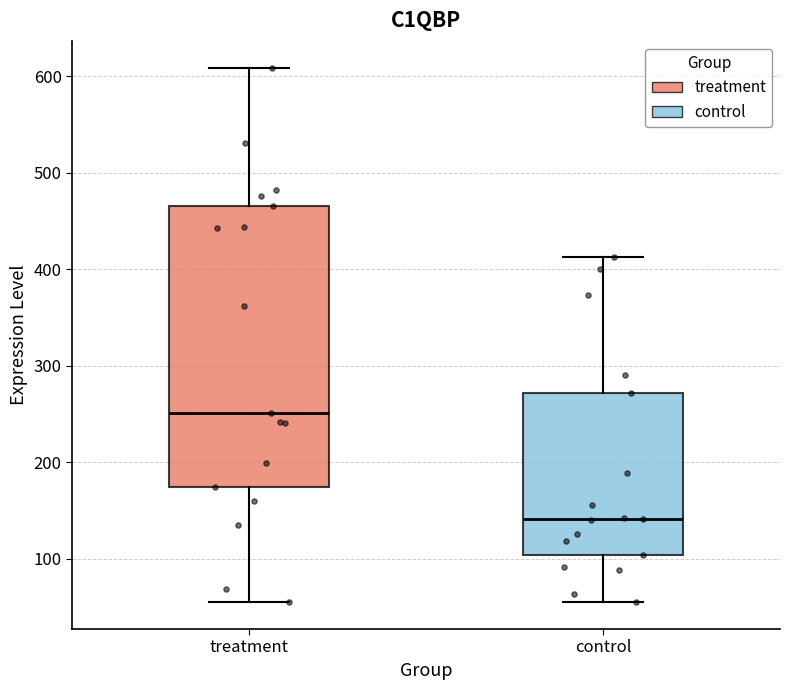

Which box is the tallest, from its lower edge to its upper edge?

treatment